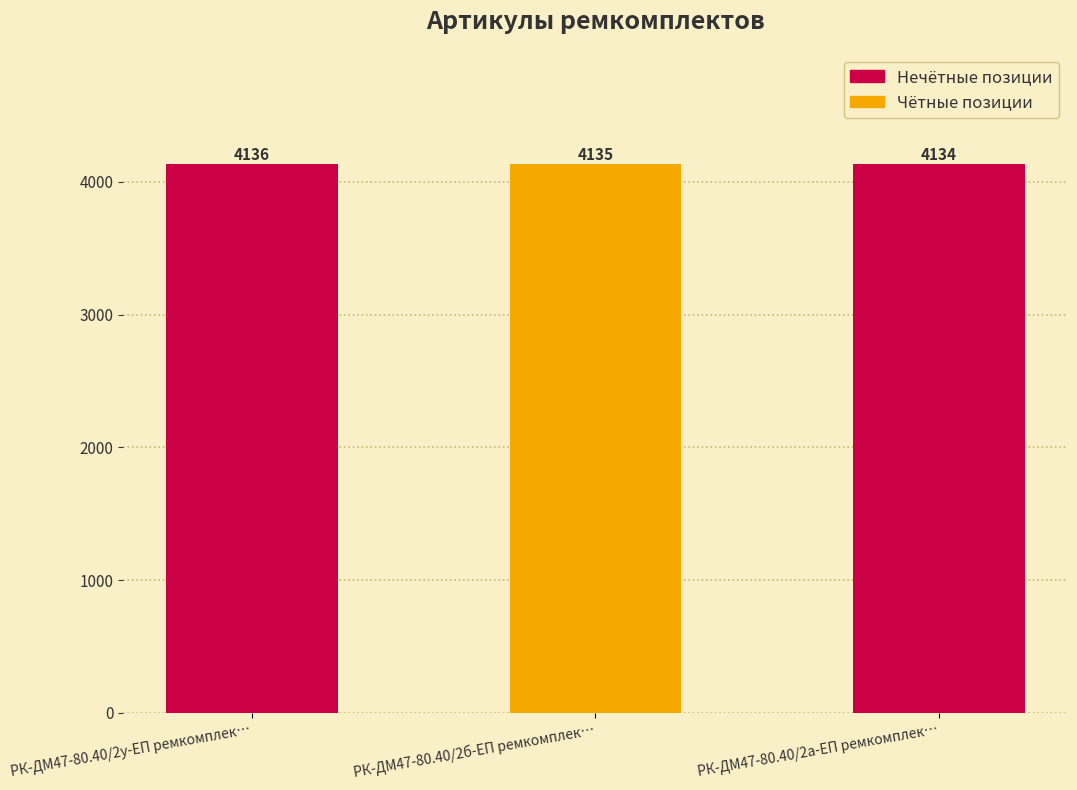

What is the label of the 1st bar from the left?

РК-ДМ47-80.40/2у-ЕП ремкомплек…